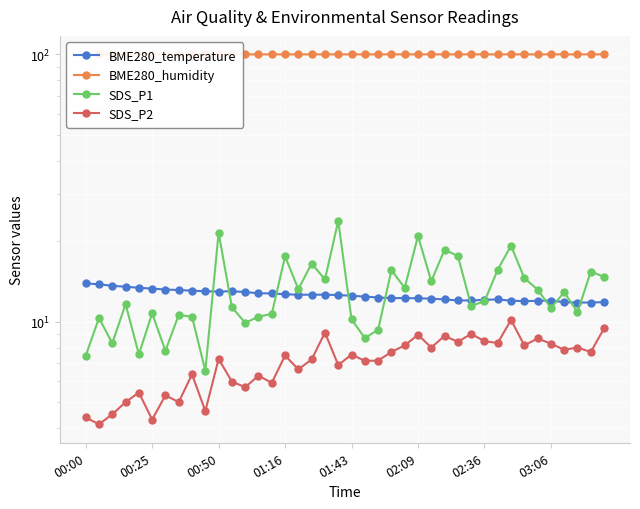

The SDS_P2 series shows 11.7 at 33. True or false?

False